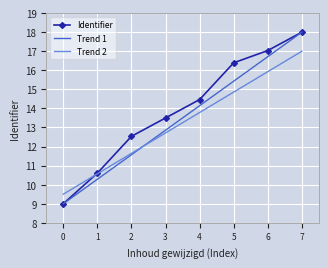

Which series has the largest total across all categories?

Identifier